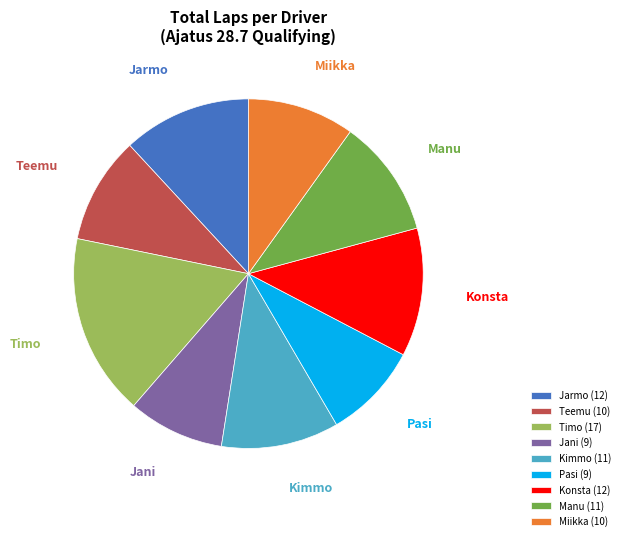

The Miikka slice represents 16% of the pie. True or false?

False